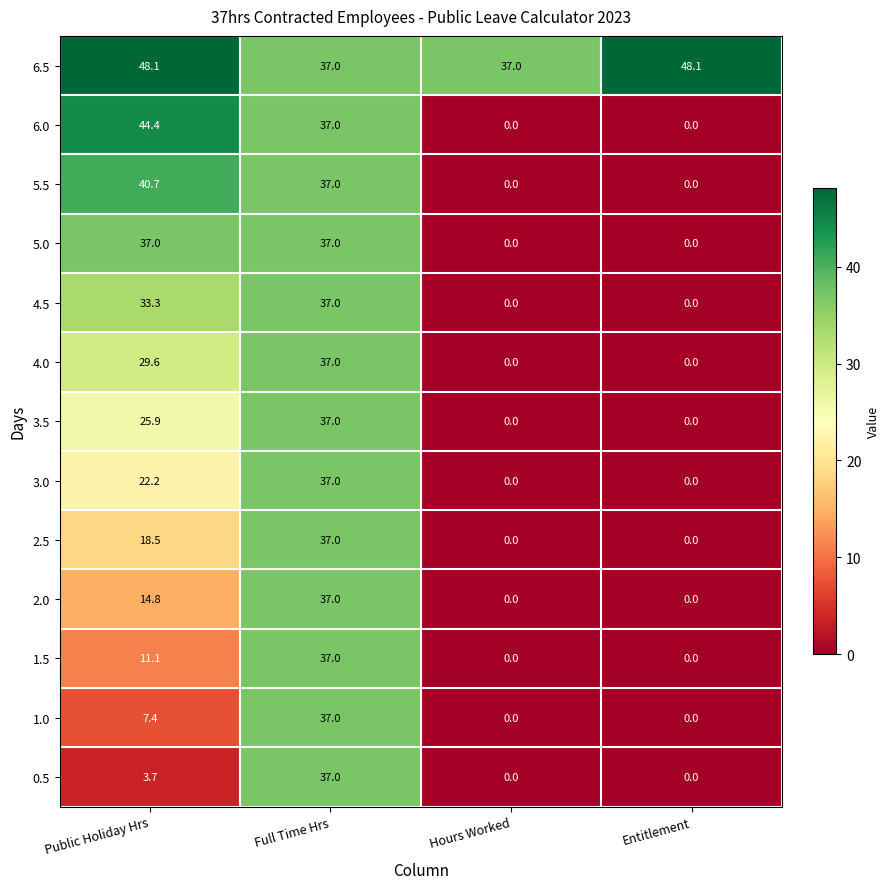

At which label does 1.0 first exceed 7?

Public Holiday Hrs